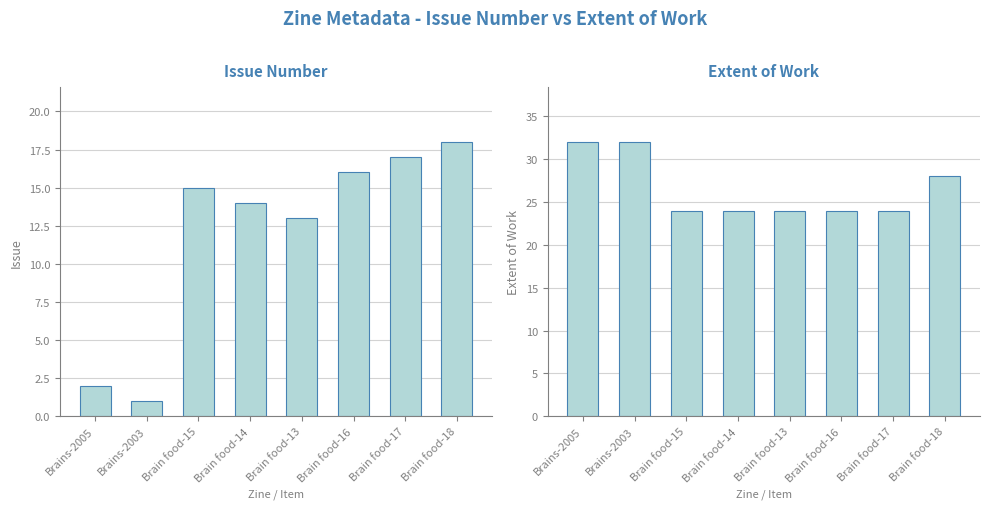

Which series has the largest total across all categories?

Extent of Work